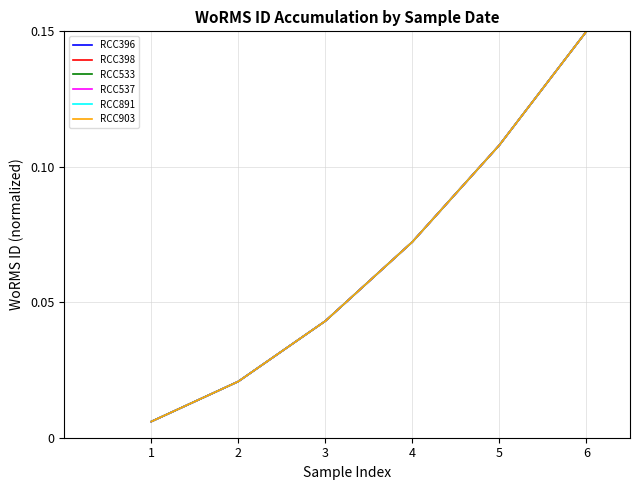

Which series has the largest total across all categories?

RCC396